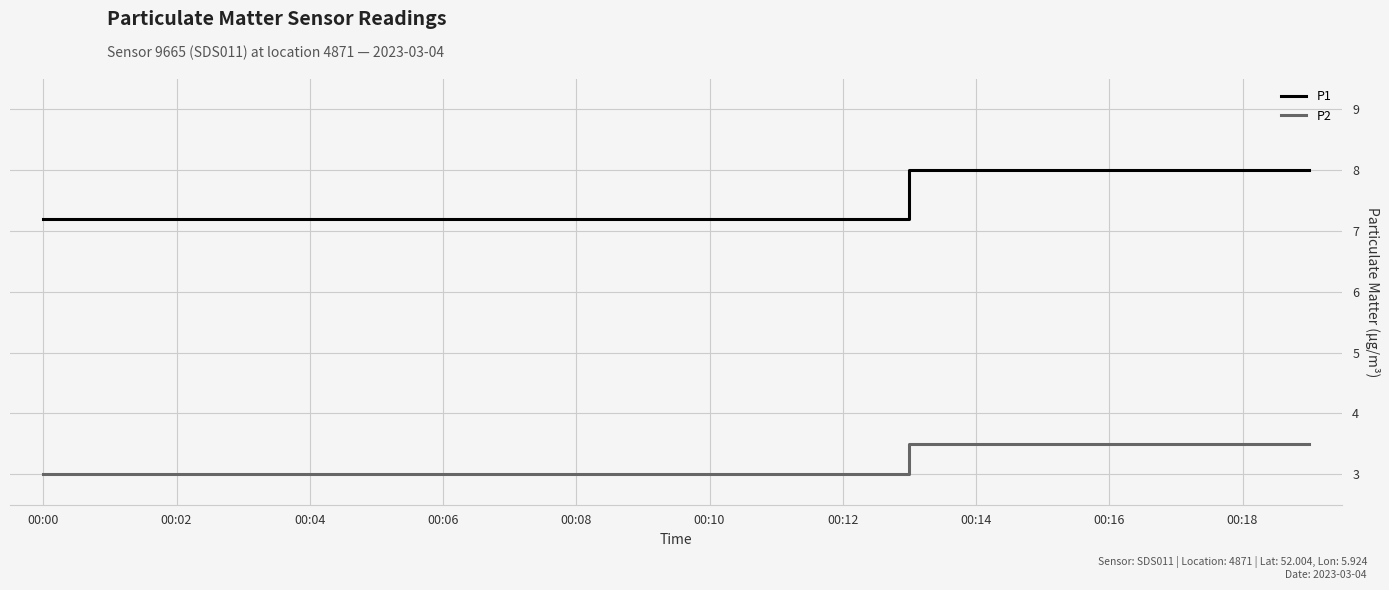

Which series has the largest total across all categories?

P1